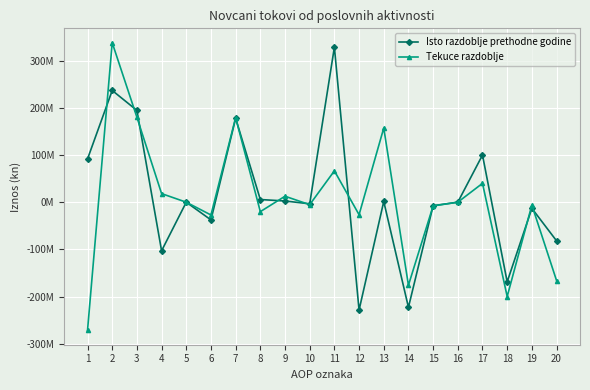

List the labels in order of Isto razdoblje prethodne godine value, largest first.

11, 2, 3, 7, 17, 1, 8, 9, 13, 5, 16, 10, 15, 19, 6, 20, 4, 18, 14, 12